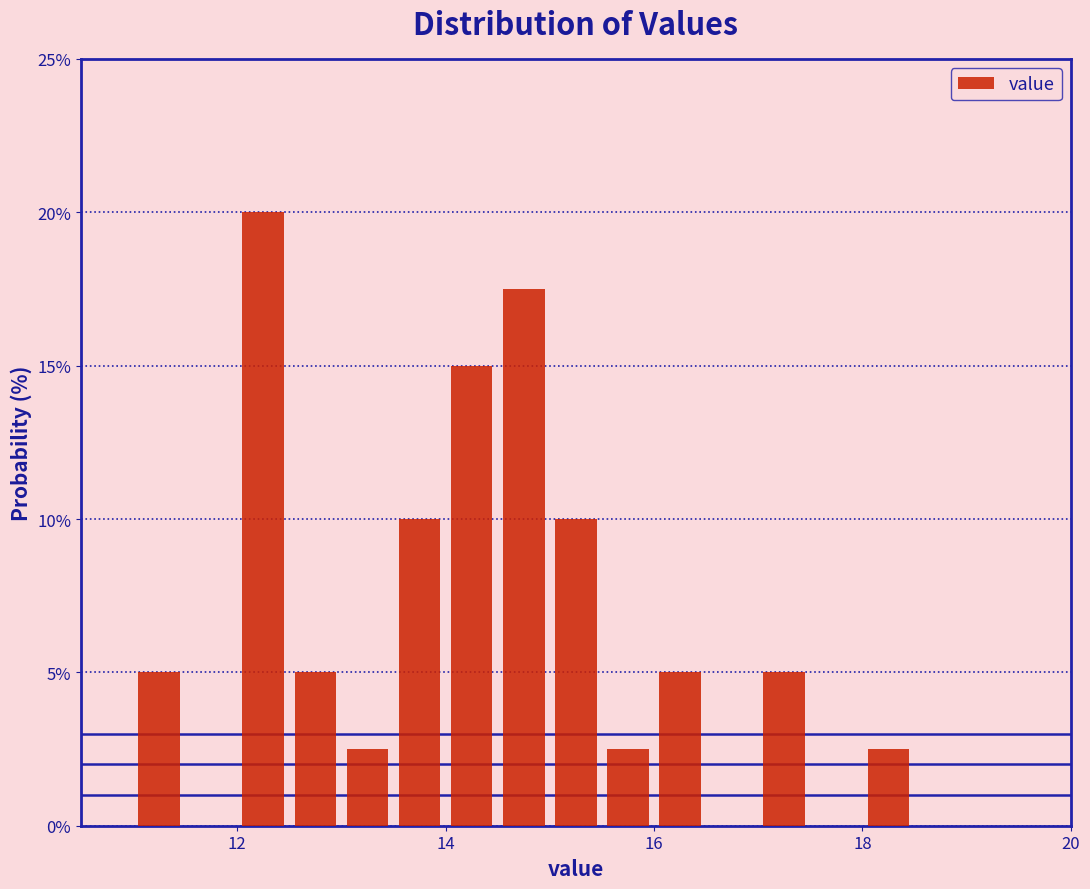

Around what value on the x-axis is the tallest bar? Give the approximate position of its centre, as read against the axis.

12.2